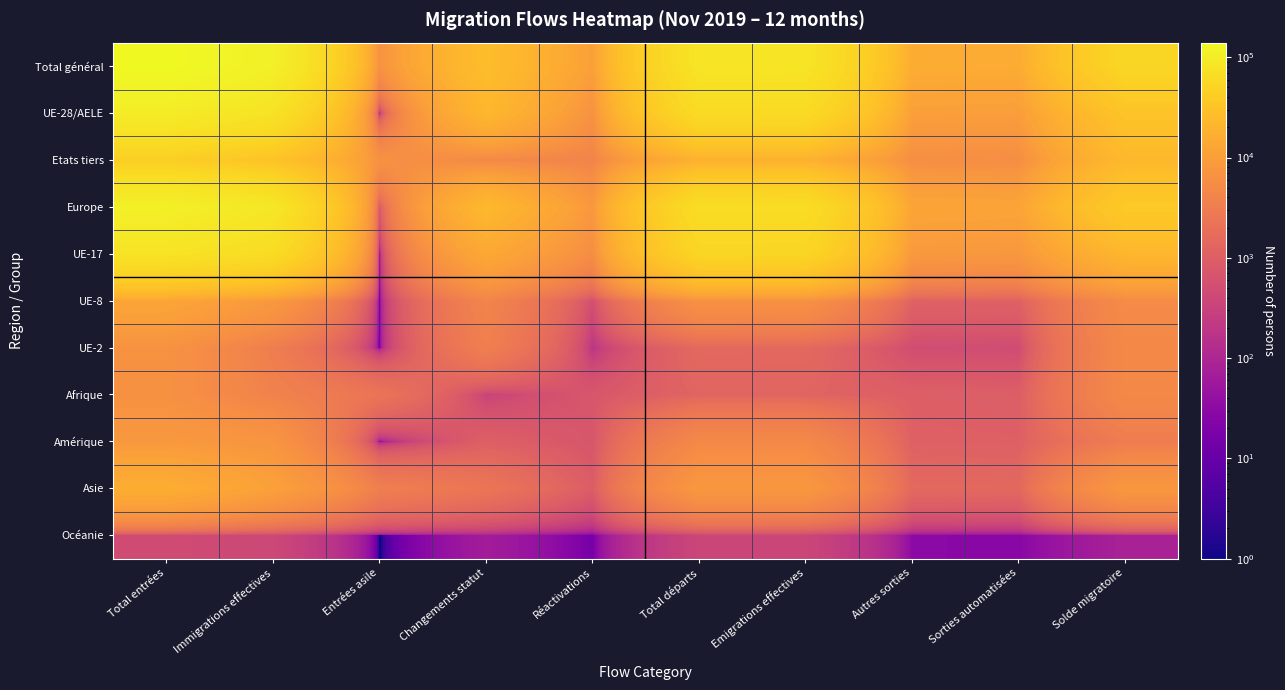

Rank the series at Total entrées from highest to lowest value.

Total général, Europe, UE-28/AELE, UE-17, Etats tiers, Asie, UE-8, Amérique, UE-2, Afrique, Océanie